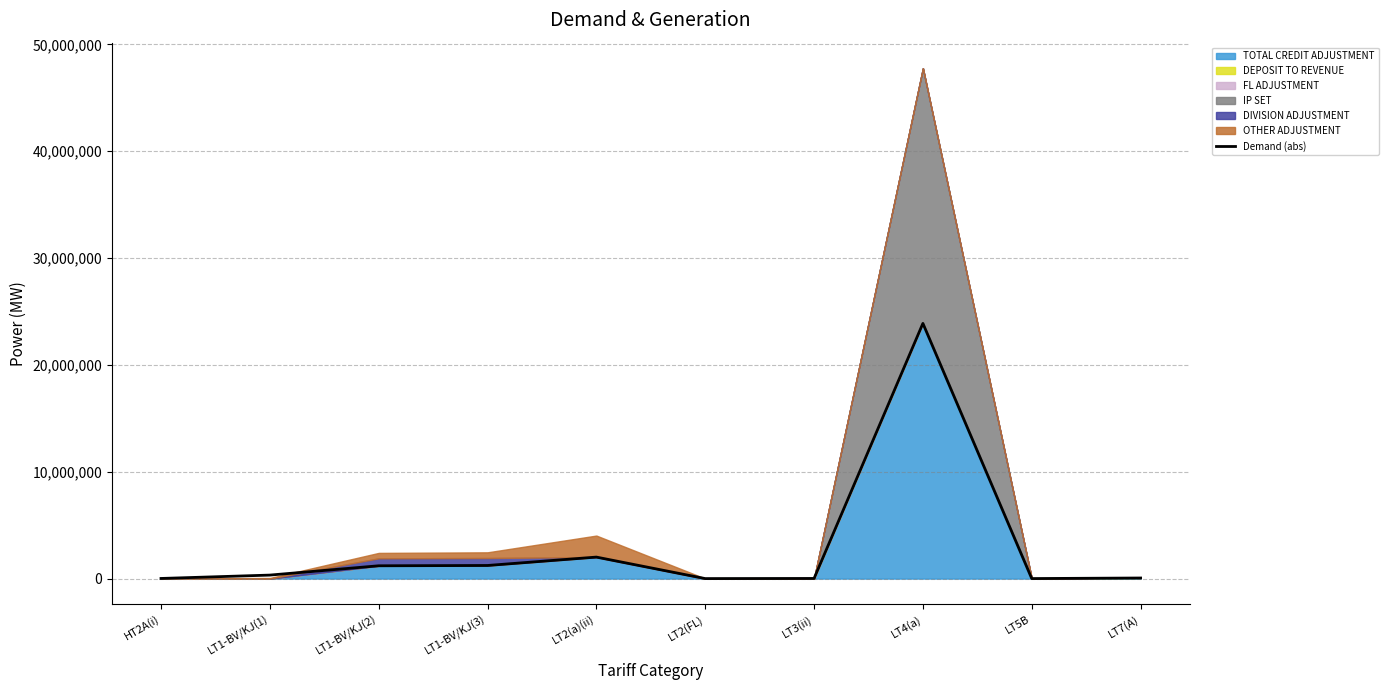

List the labels in order of value, smallest first.

LT2(FL), LT5B, HT2A(i), LT3(ii), LT7(A), LT1-BV/KJ(1), LT1-BV/KJ(2), LT1-BV/KJ(3), LT2(a)(ii), LT4(a)